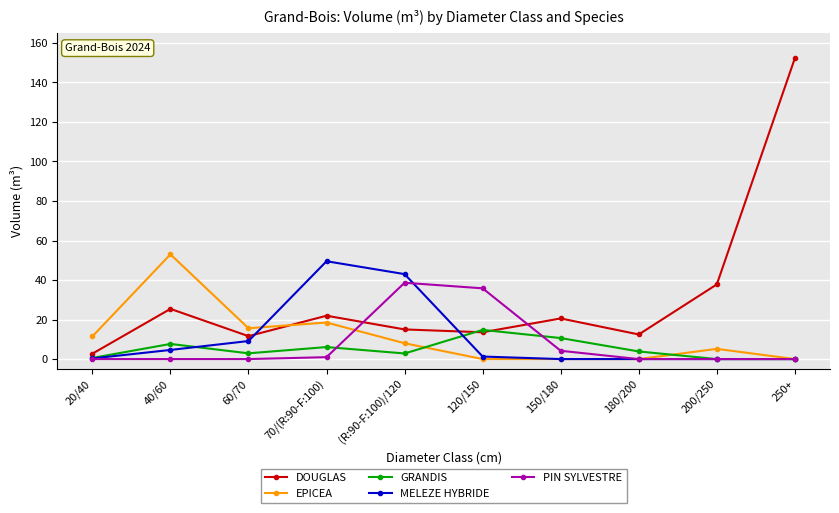

What is the difference between the DOUGLAS values at 60/70 and 180/200?

0.9